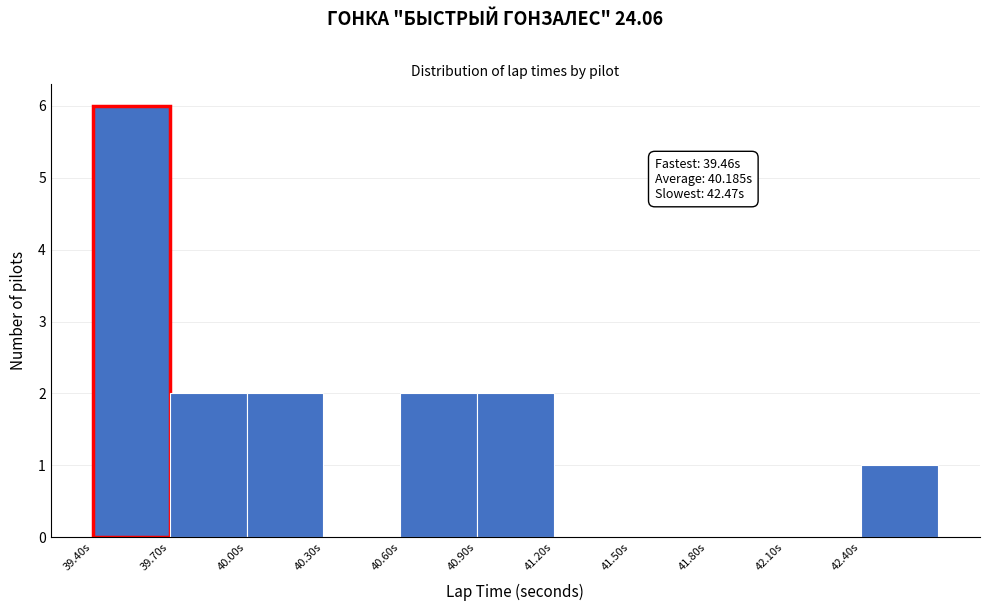

Over which range of the x-axis is the bar tallest?

39.4 to 39.7